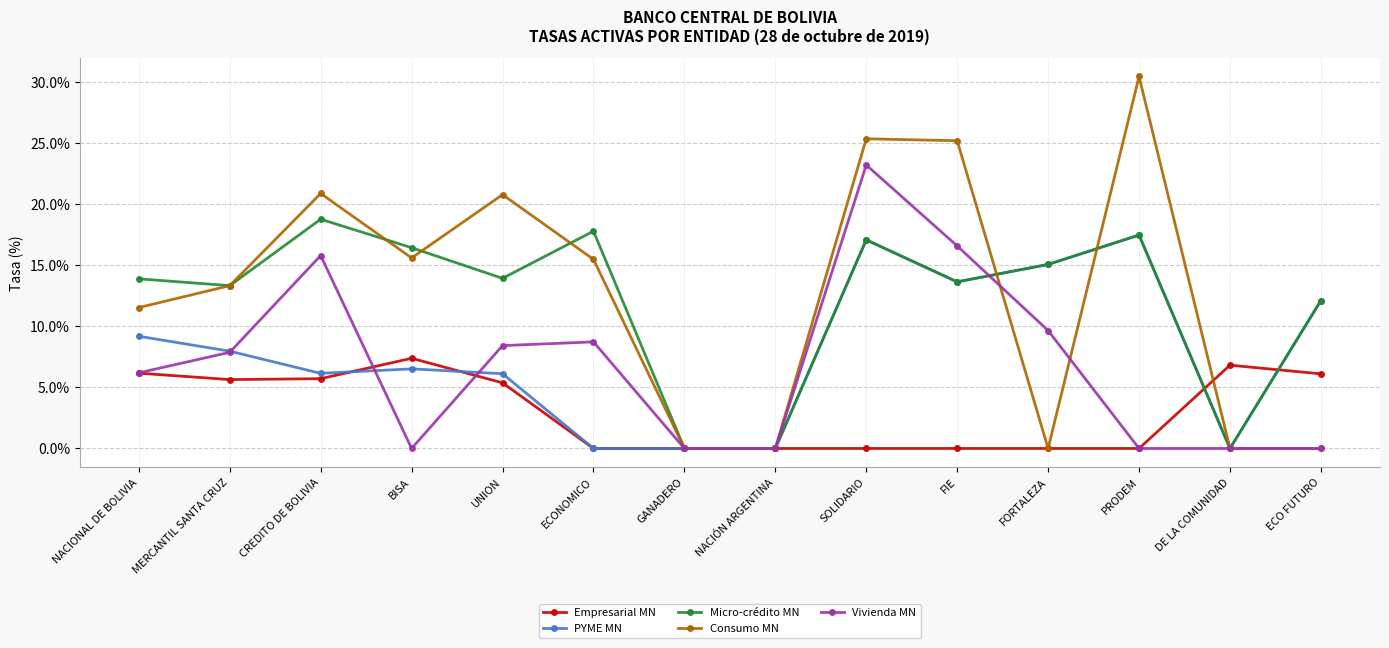

True or false: Vivienda MN and Micro-crédito MN intersect in this chart.

True